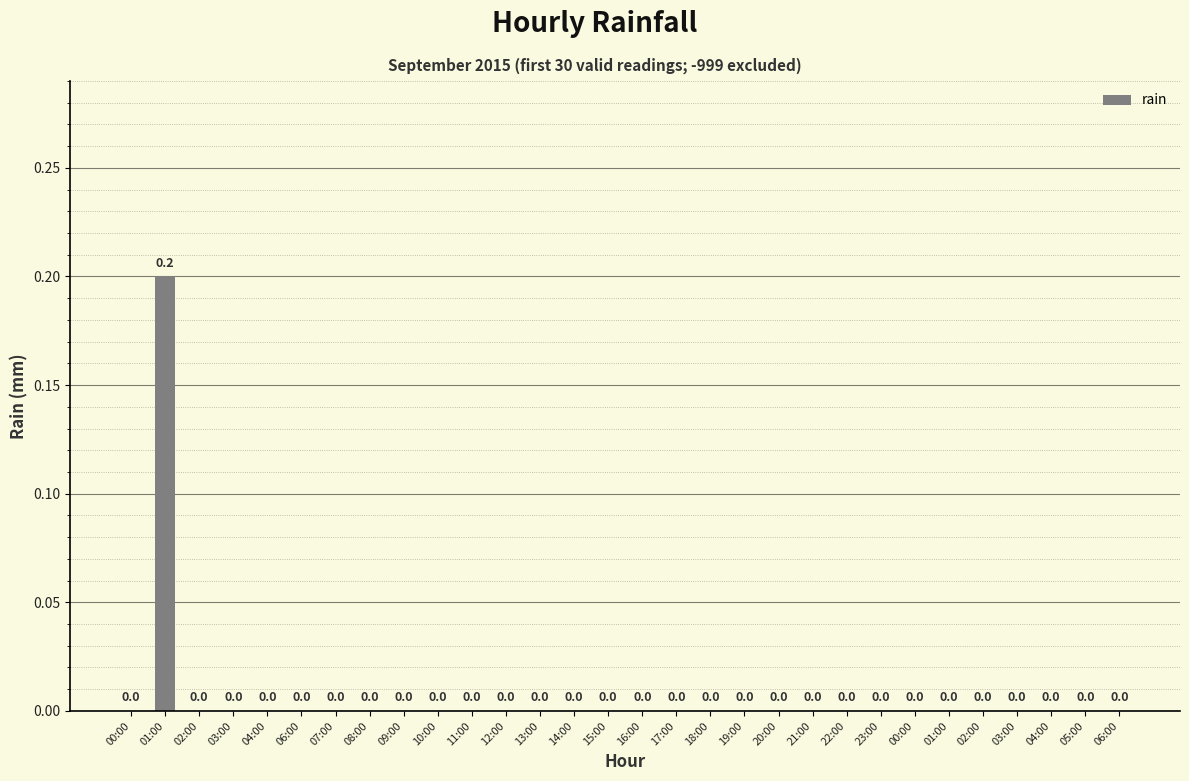

How many categories are shown in the chart?

30